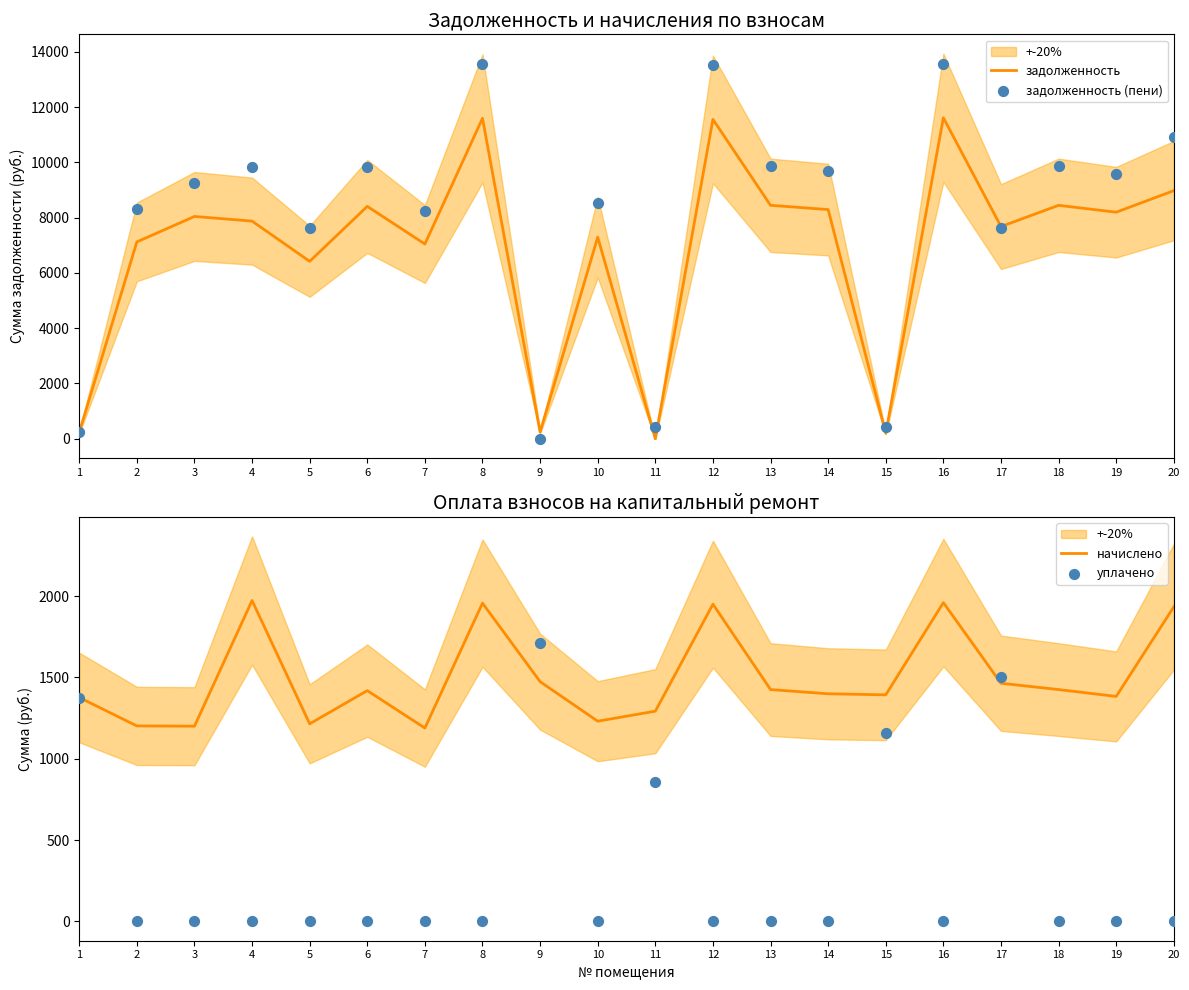

What are all the series names shown in the legend?

задолженность, задолженность (пени), начислено, уплачено